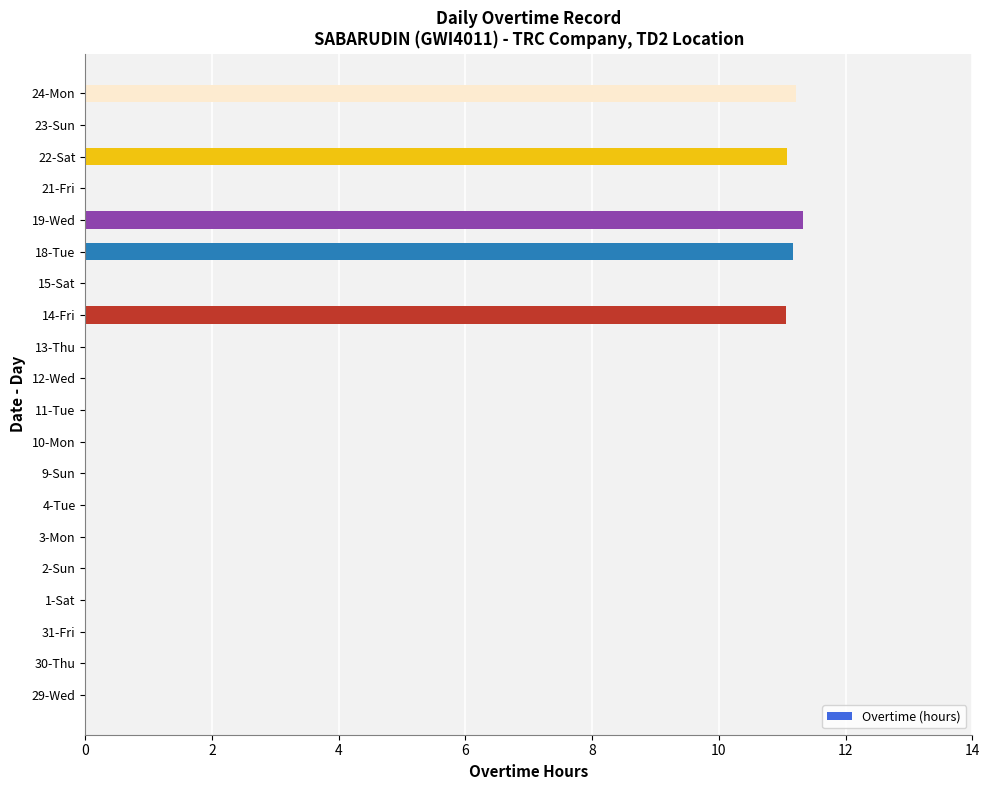

Reading bottom to top, extract all data points from this chart.

29-Wed=0.0	30-Thu=0.0	31-Fri=0.0	1-Sat=0.0	2-Sun=0.0	3-Mon=0.0	4-Tue=0.0	9-Sun=0.0	10-Mon=0.0	11-Tue=0.0	12-Wed=0.0	13-Thu=0.0	14-Fri=11.1	15-Sat=0.0	18-Tue=11.2	19-Wed=11.3	21-Fri=0.0	22-Sat=11.1	23-Sun=0.0	24-Mon=11.2